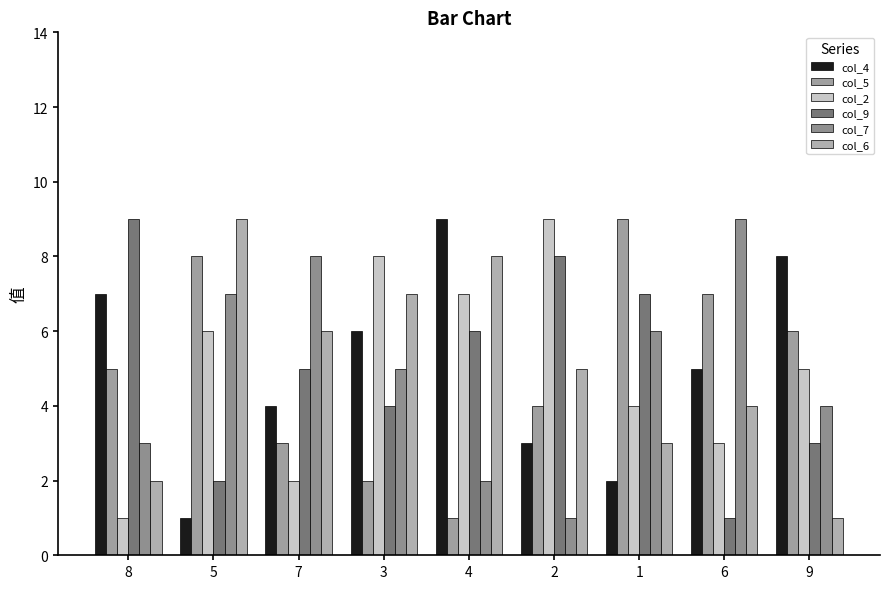

What is the average value of the col_7 series?

5